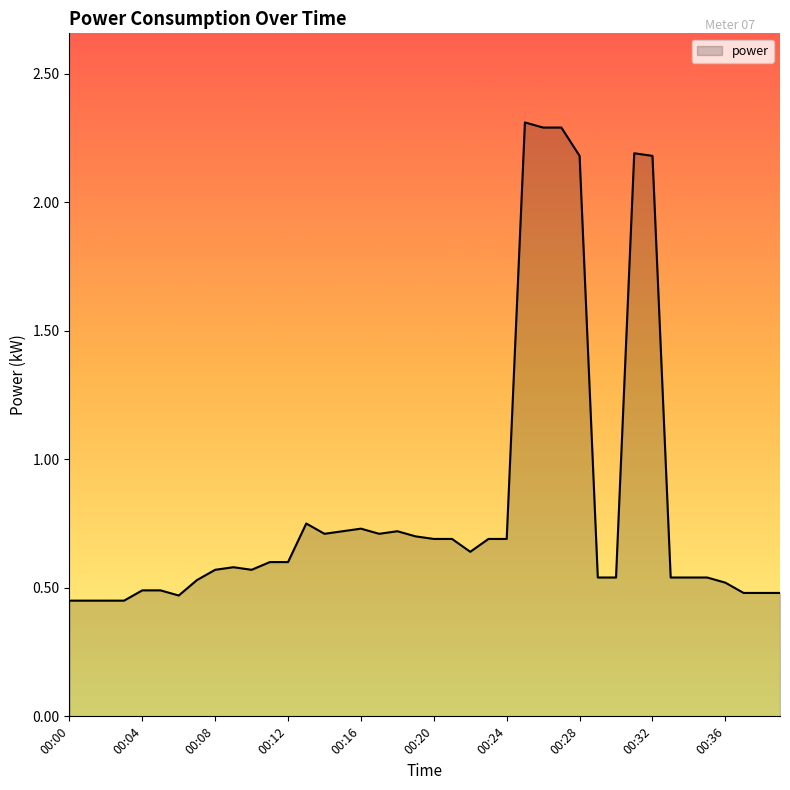

What is the greatest value displayed?

2.3